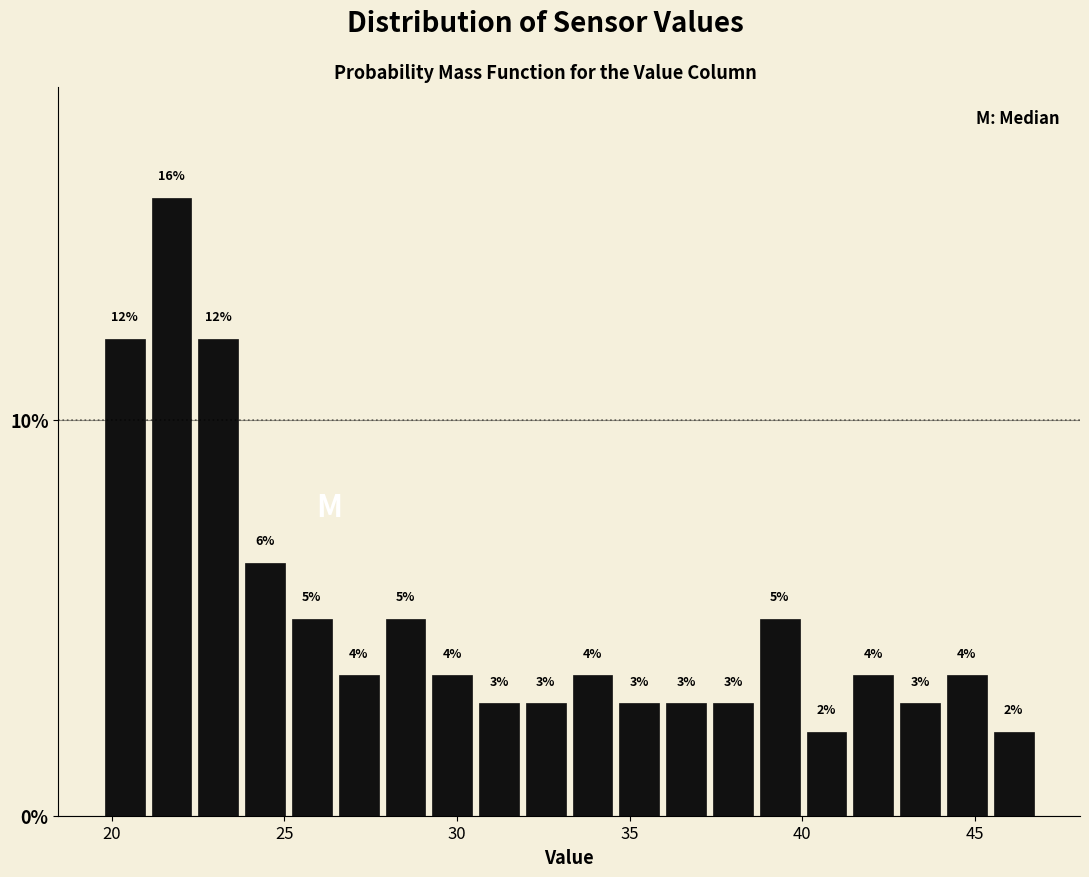

Around what value on the x-axis is the tallest bar? Give the approximate position of its centre, as read against the axis.

21.5